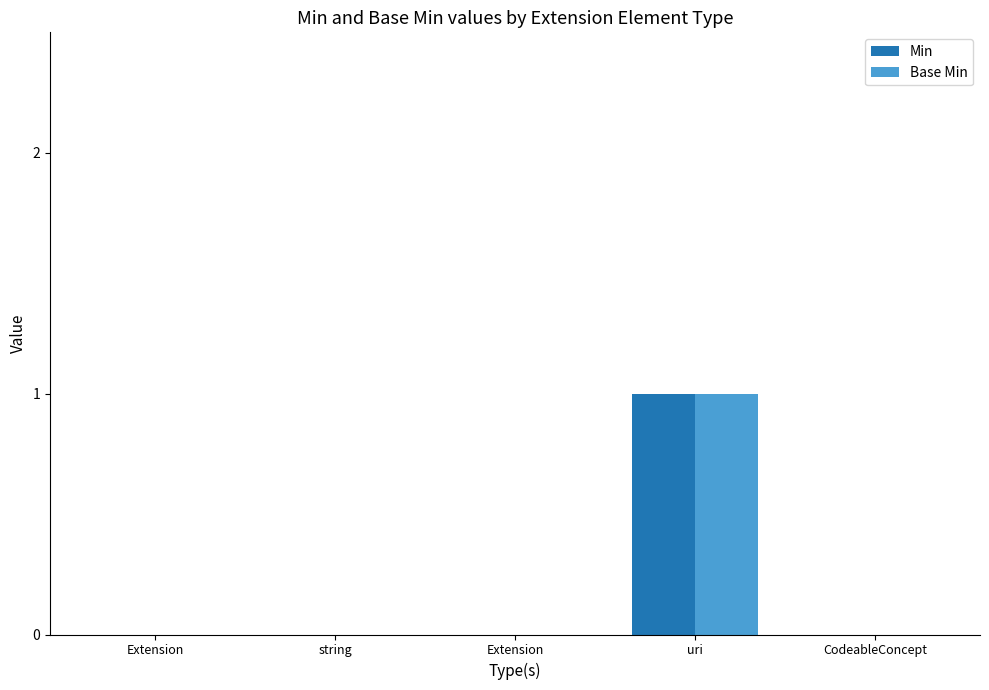

What are all the series names shown in the legend?

Min, Base Min